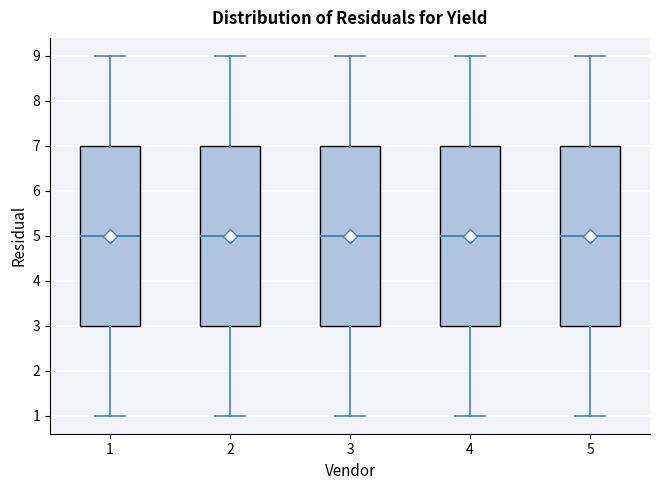

Reading left to right, read every box against the y-axis: the position of its median line, the range the box covers, and the ends of its whiskers. The values are not printed on the chart, so give them approximately, as read against the axis.

1: median 5, box 3 to 7, whiskers 1 to 9
2: median 5, box 3 to 7, whiskers 1 to 9
3: median 5, box 3 to 7, whiskers 1 to 9
4: median 5, box 3 to 7, whiskers 1 to 9
5: median 5, box 3 to 7, whiskers 1 to 9